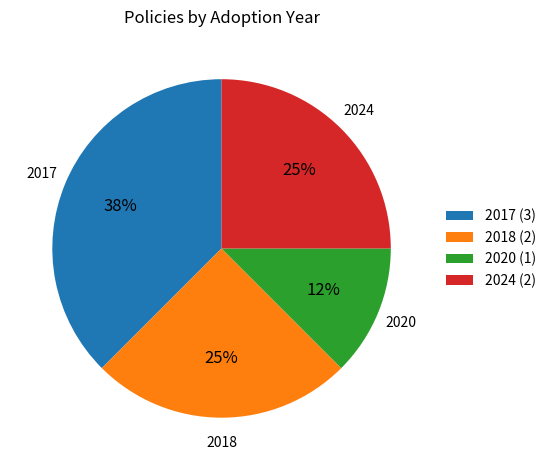

Is the sum of 2024 (2) and 2017 (3) greater than half?

Yes